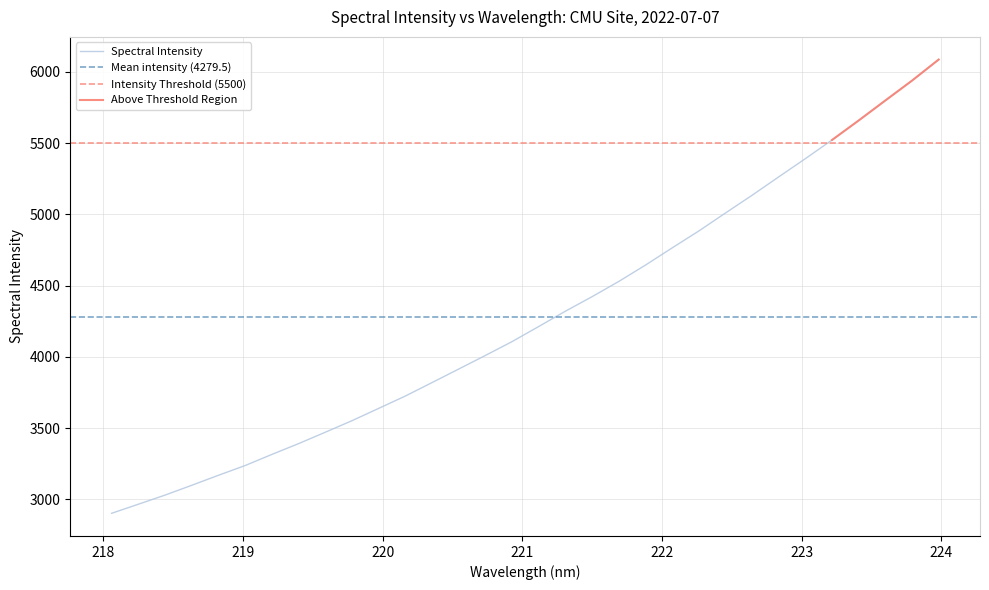

What is the minimum value for Spectral Intensity?

2903.1